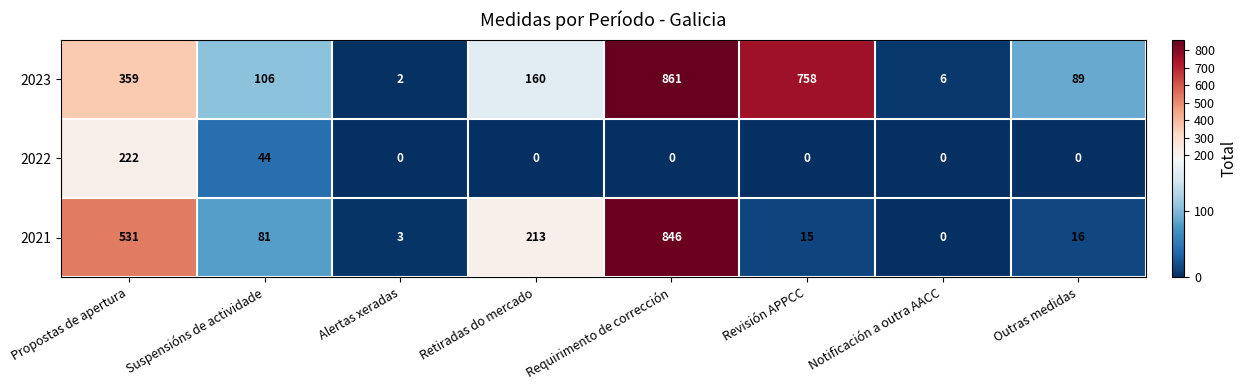

List the series in order of their overall mean, lowest first.

2022, 2021, 2023